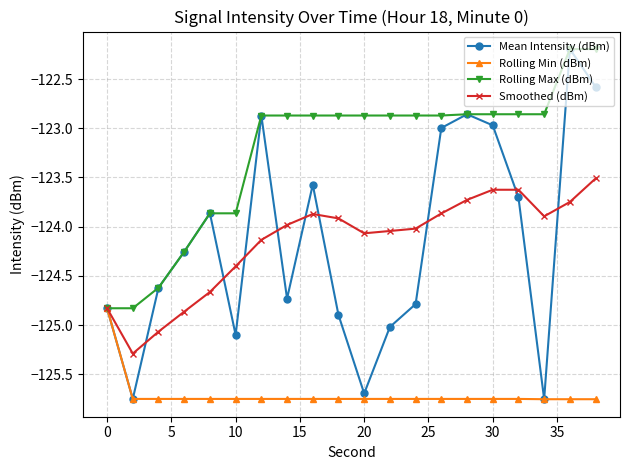

How many interior local valleys does the Mean Intensity (dBm) series have?

5